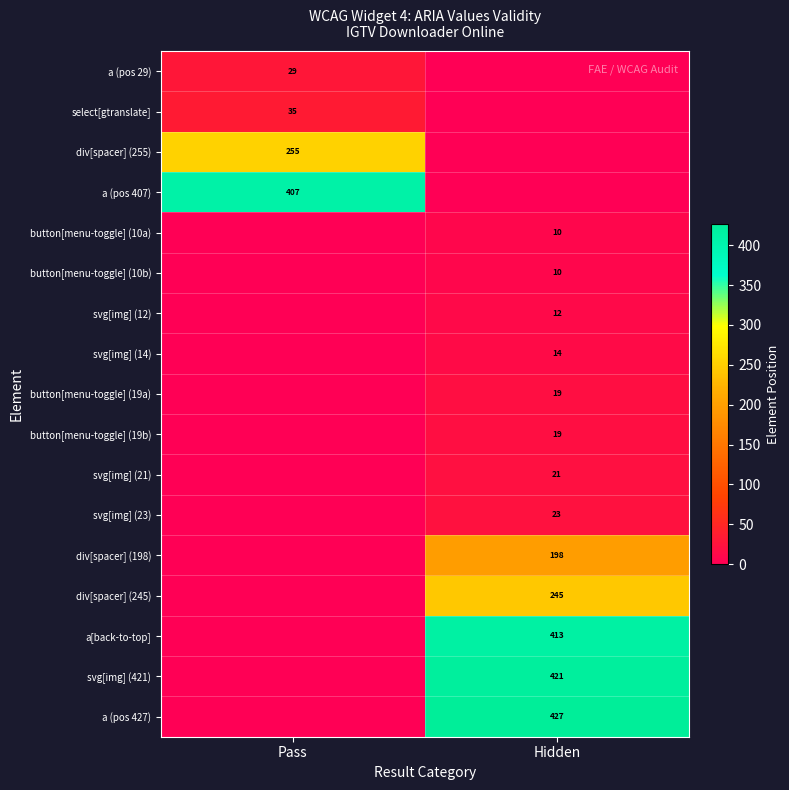

Is it true that div[spacer] (245) equals 385 at Hidden?

False